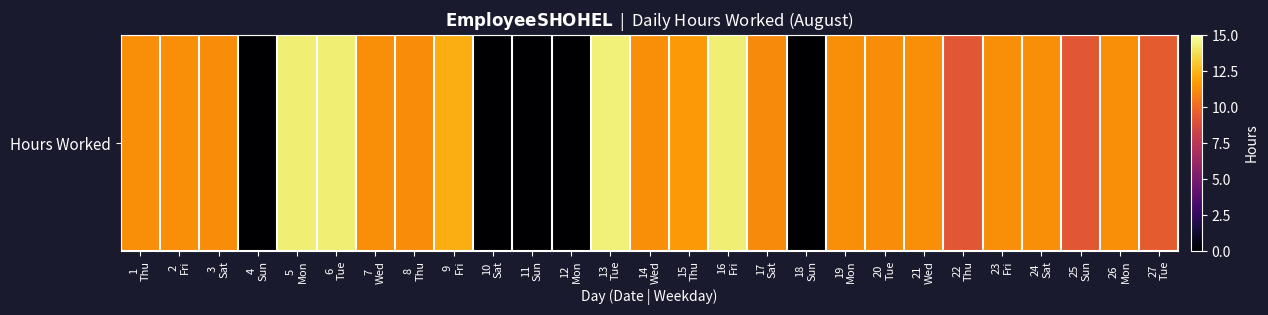

How many series are shown in this chart?

1